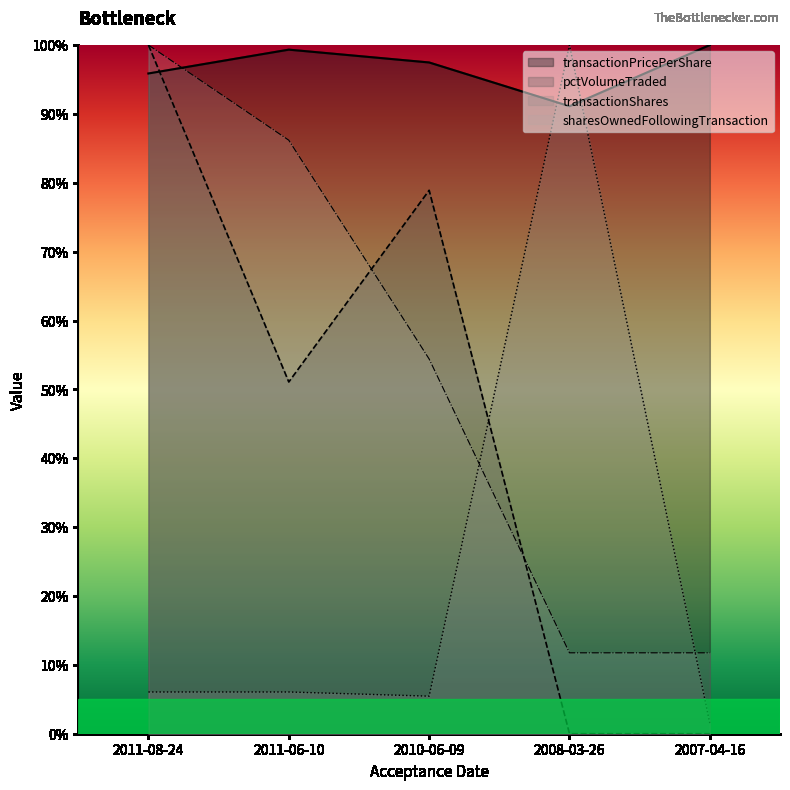

Reading left to right, what are all the values shown in this chart?

transactionPricePerShare: 95.9	99.3	97.5	91.1	100.0
pctVolumeTraded: 100.0	51.1	78.9	0.0	0.0
transactionShares: 6.1	6.1	5.5	100.0	1.5
sharesOwnedFollowingTransaction: 100.0	86.2	54.4	11.7	11.7